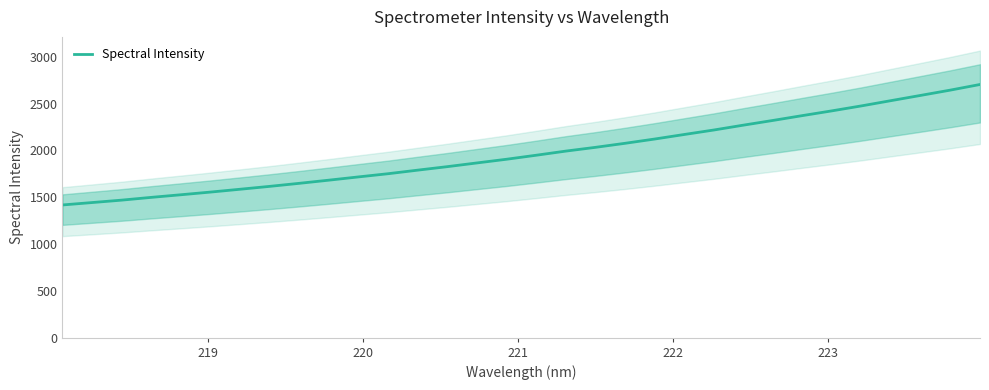

True or false: the data has more than 1 interior local peaks.

False